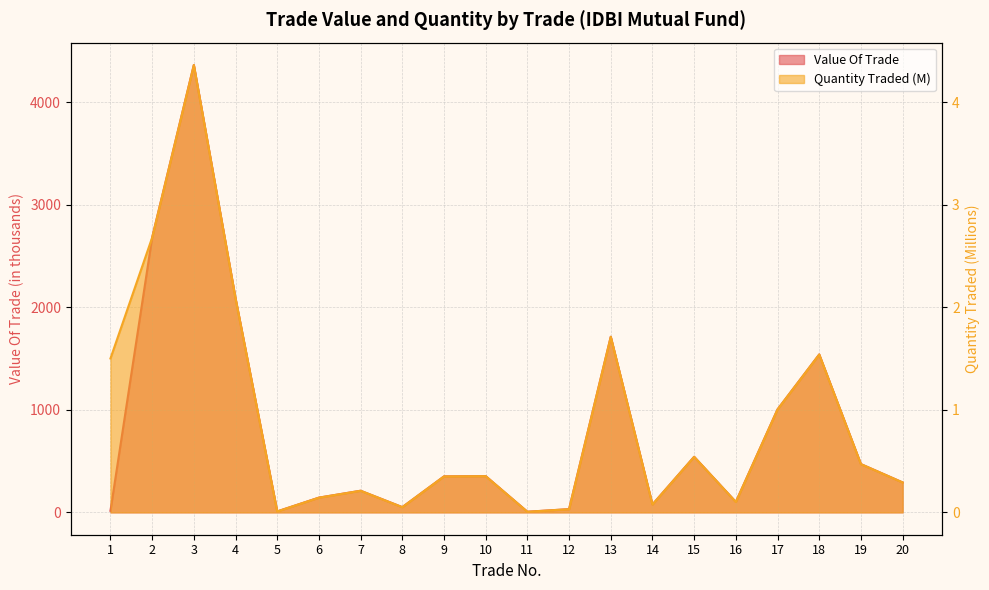

Reading right to left, list all the values displayed in this chart.

Value Of Trade: 291.7	470.5	1539.2	1003.7	101.5	541.6	77.0	1711.8	31.1	6.0	353.2	350.7	50.8	210.7	143.5	9.2	2087.0	4361.3	2678.4	15.0
Quantity Traded: 0.3	0.5	1.5	1.0	0.1	0.5	0.1	1.7	0.0	0.0	0.4	0.4	0.1	0.2	0.1	0.0	2.1	4.4	2.7	1.5